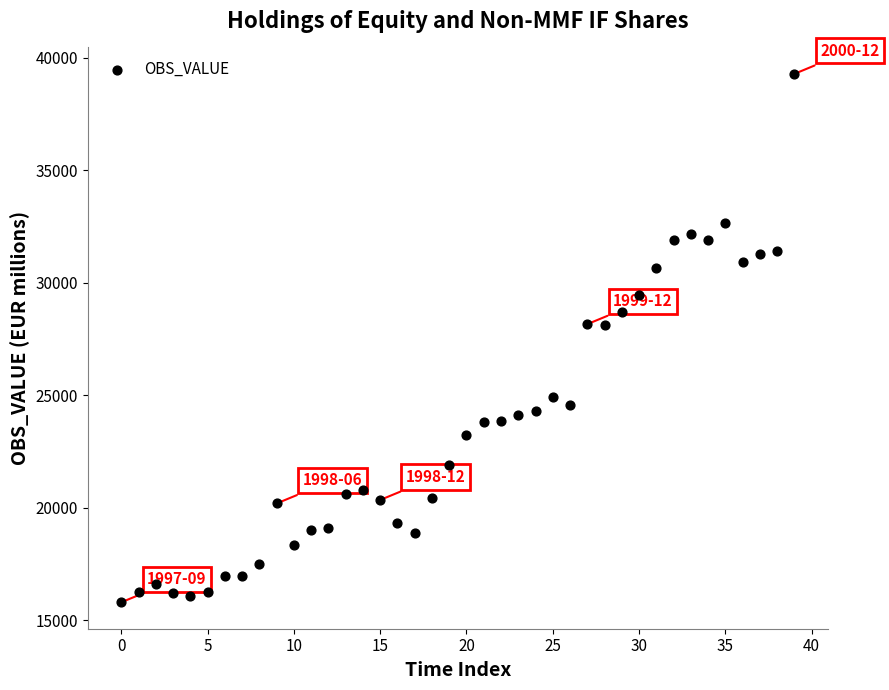

What is the range of Y values (max minus min)?

23480.0